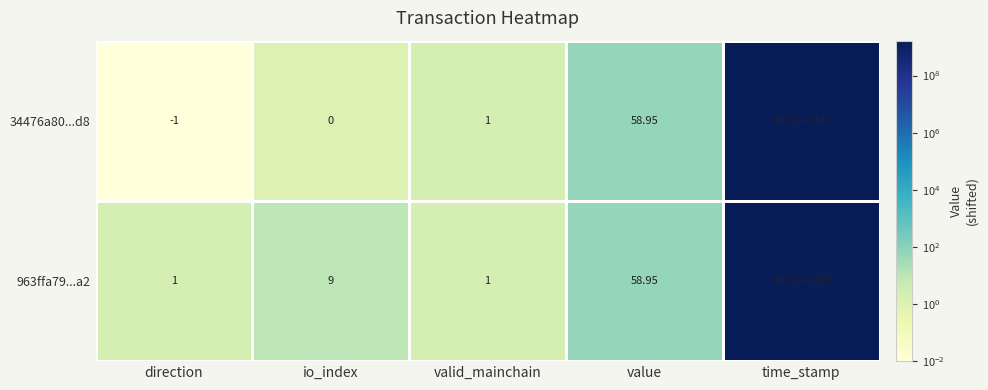

Where is 34476a80...d8 nearest to the value 831570670?

value